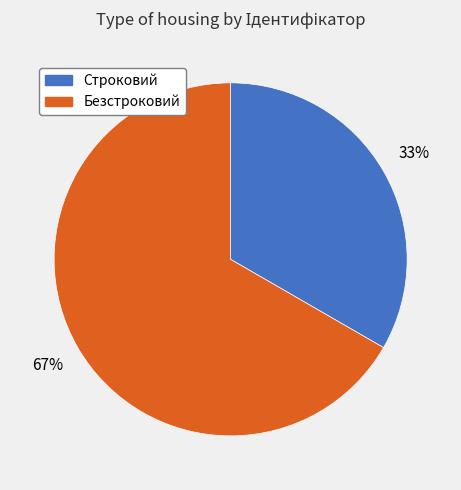

Between Строковий and Безстроковий, which is larger?

Безстроковий